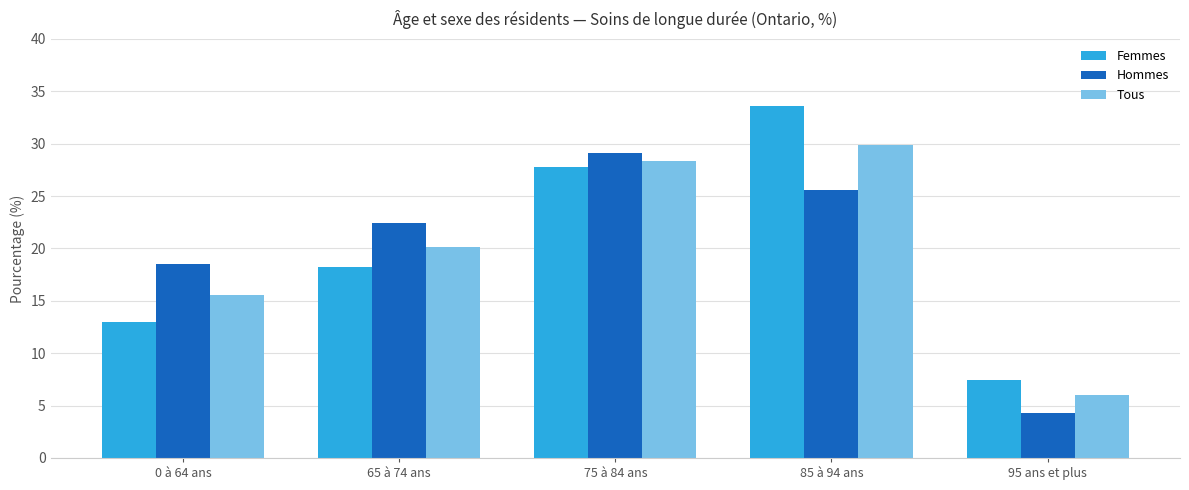

Reading right to left, list all the values displayed in this chart.

Femmes: 95 ans et plus=7.4	85 à 94 ans=33.6	75 à 84 ans=27.8	65 à 74 ans=18.2	0 à 64 ans=13.0
Hommes: 95 ans et plus=4.3	85 à 94 ans=25.6	75 à 84 ans=29.1	65 à 74 ans=22.4	0 à 64 ans=18.5
Tous: 95 ans et plus=6.0	85 à 94 ans=29.9	75 à 84 ans=28.4	65 à 74 ans=20.2	0 à 64 ans=15.6